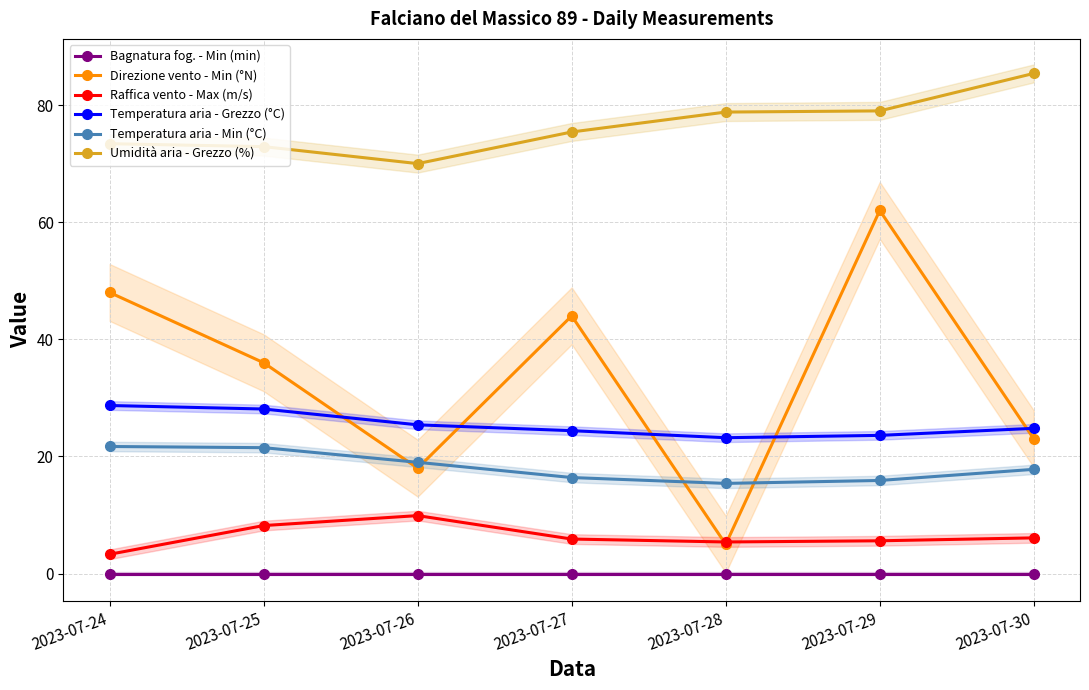

What is the spread (max minus min) of values at 2023-07-27?

75.4